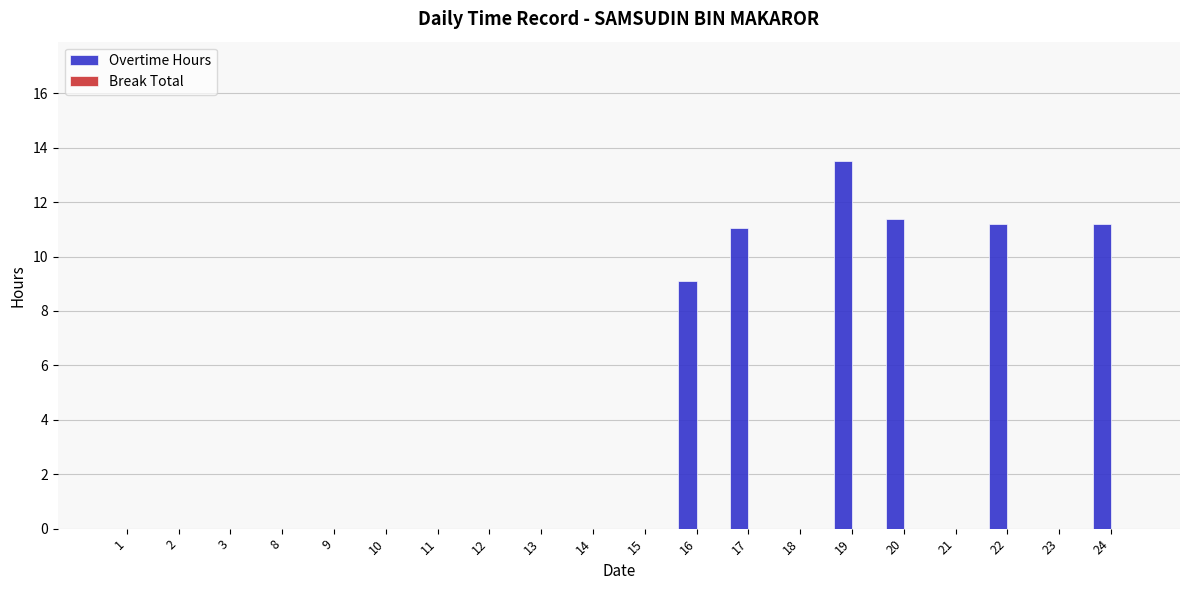

The value at 22 is 11.2. True or false?

True